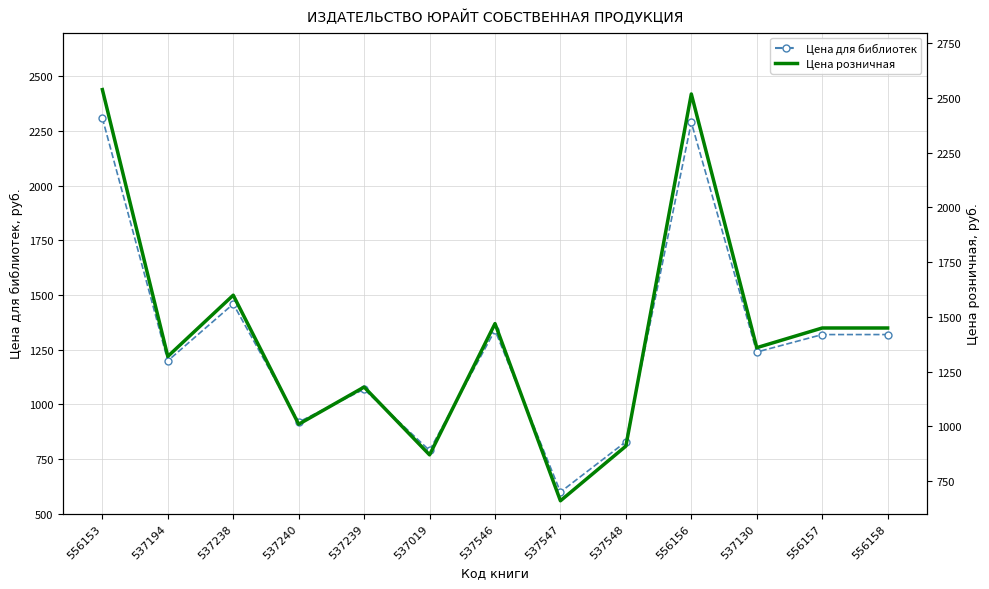

The Цена для библиотек series shows 2289 at 556156. True or false?

True